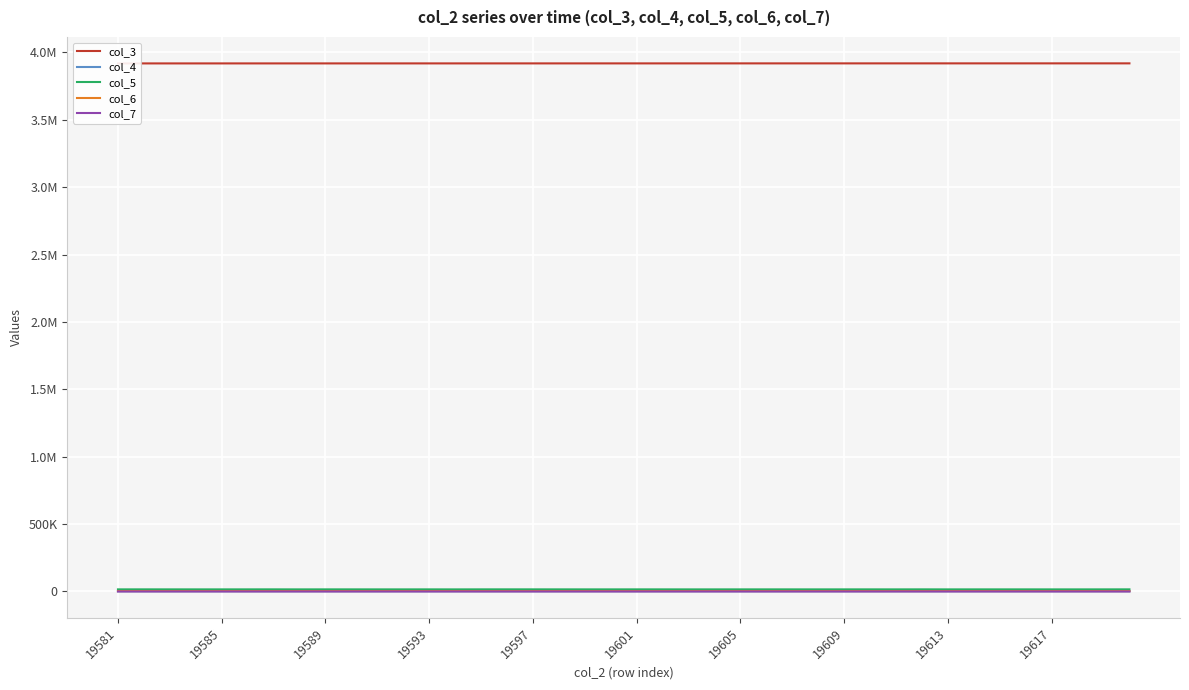

How many interior local valleys does the col_4 series have?

13